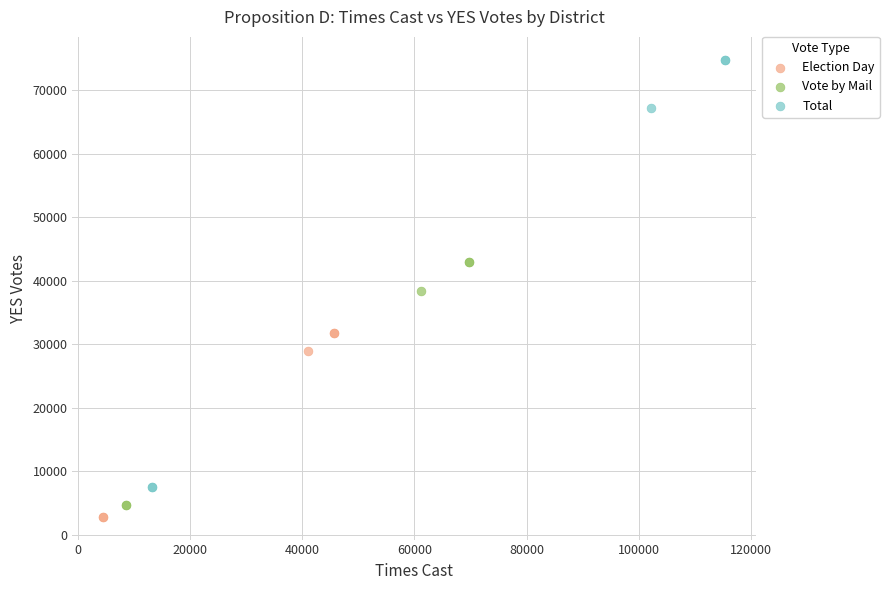

Which series has the widest spread of Y values?

Total